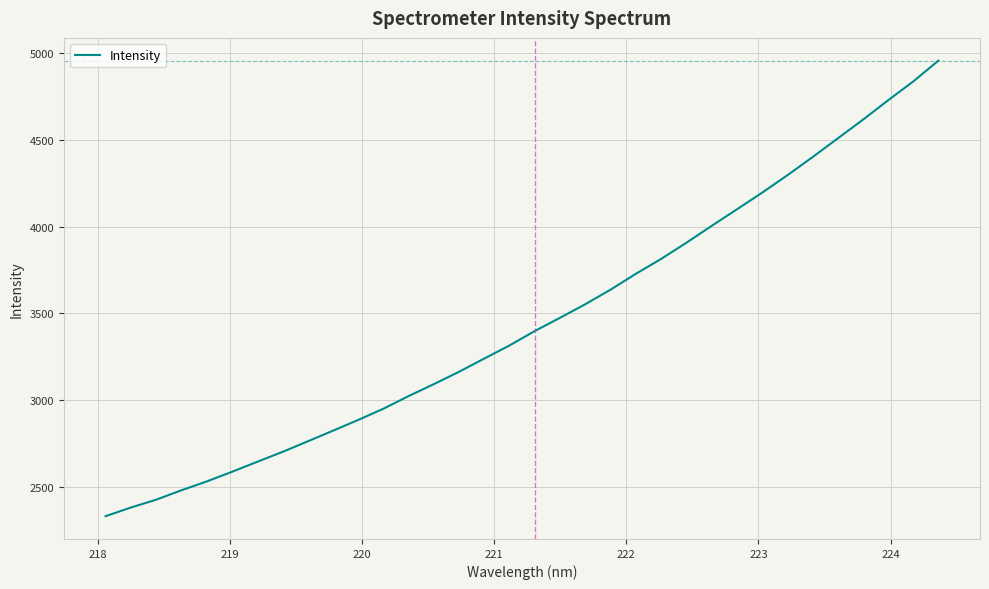

What is the difference between the second highest and minimum values?

2503.6